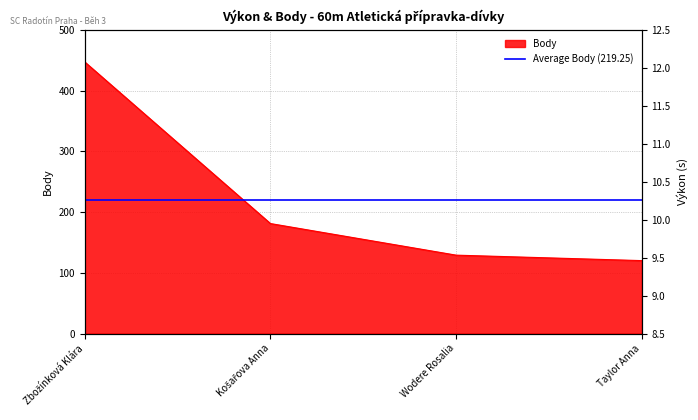

Rank the categories by Body value from highest to lowest.

Zbožínková Klára, Košařova Anna, Wodere Rosalia, Taylor Anna